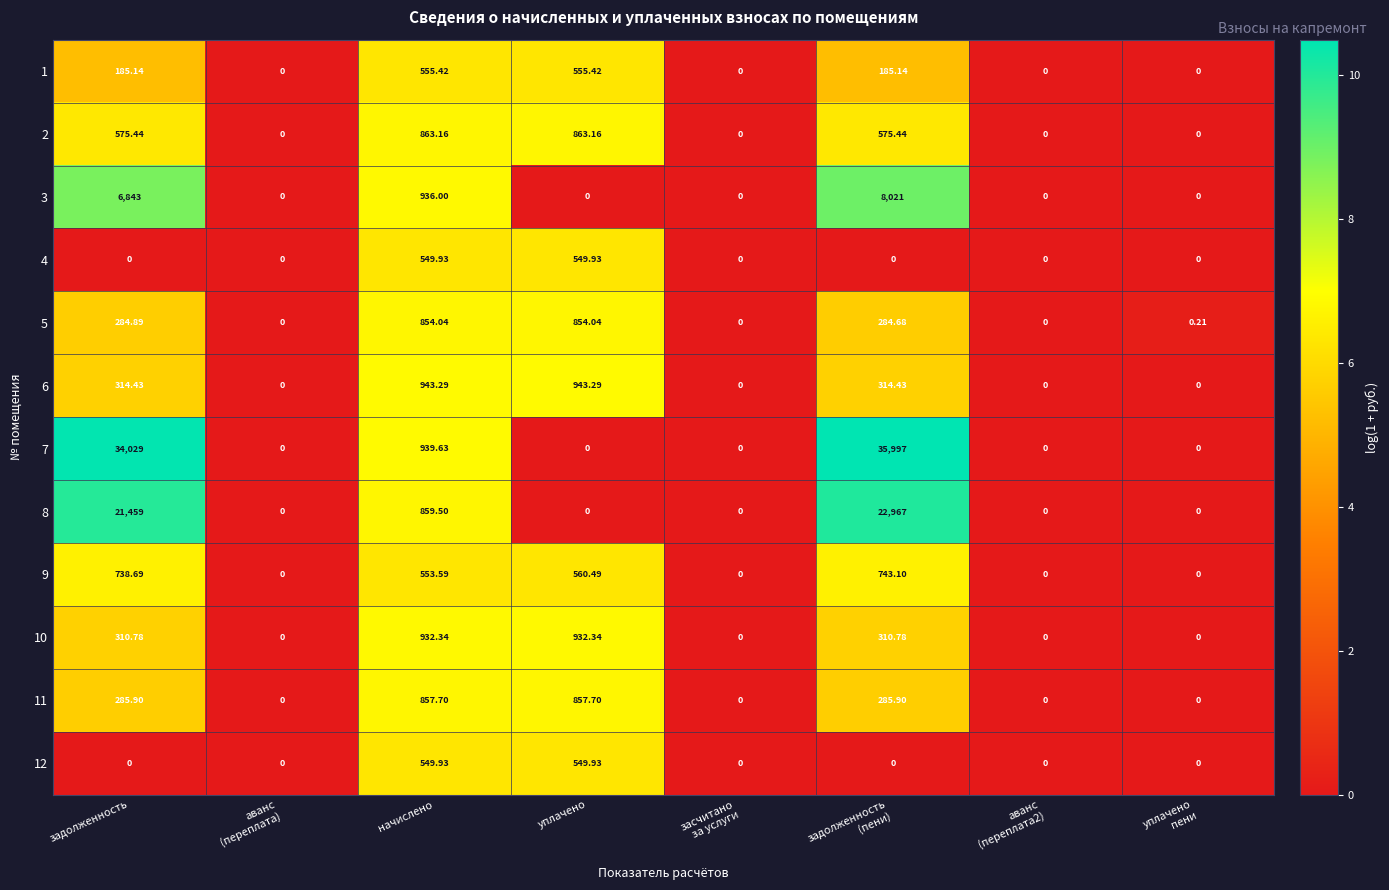

At which category is the sum across all series the highest?

задолженность
(пени)